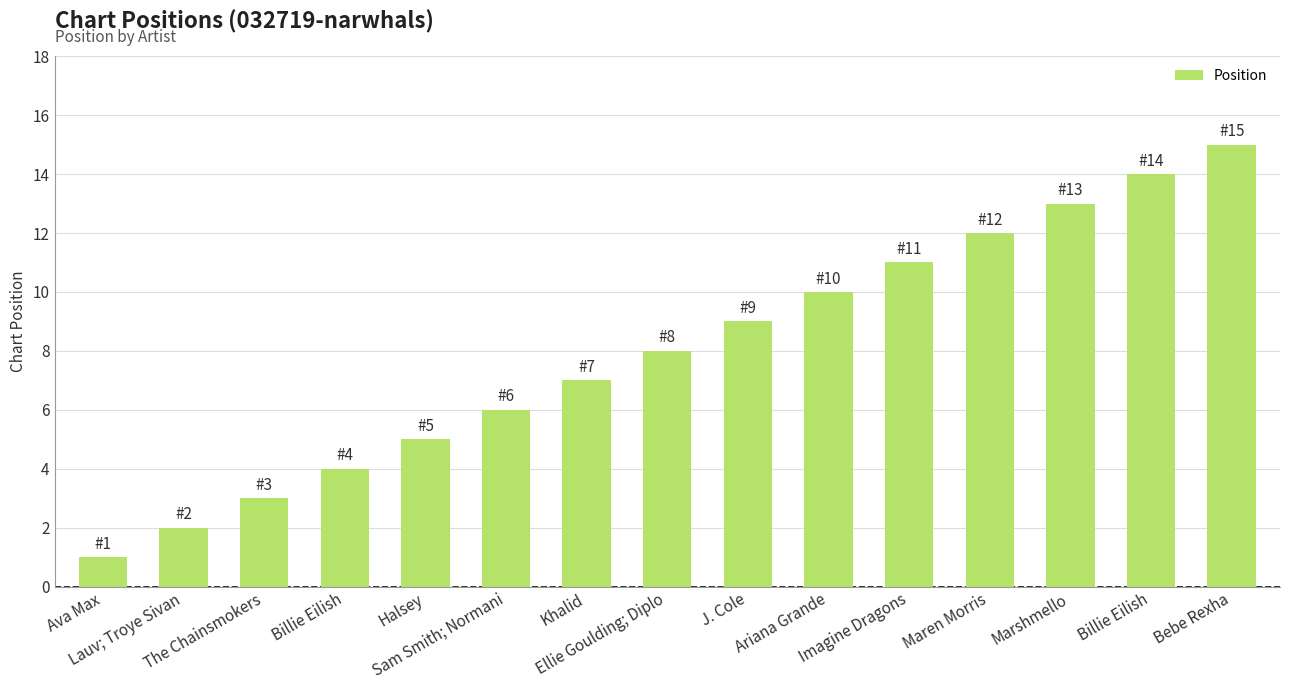

Which has a higher value, Halsey or Marshmello?

Marshmello